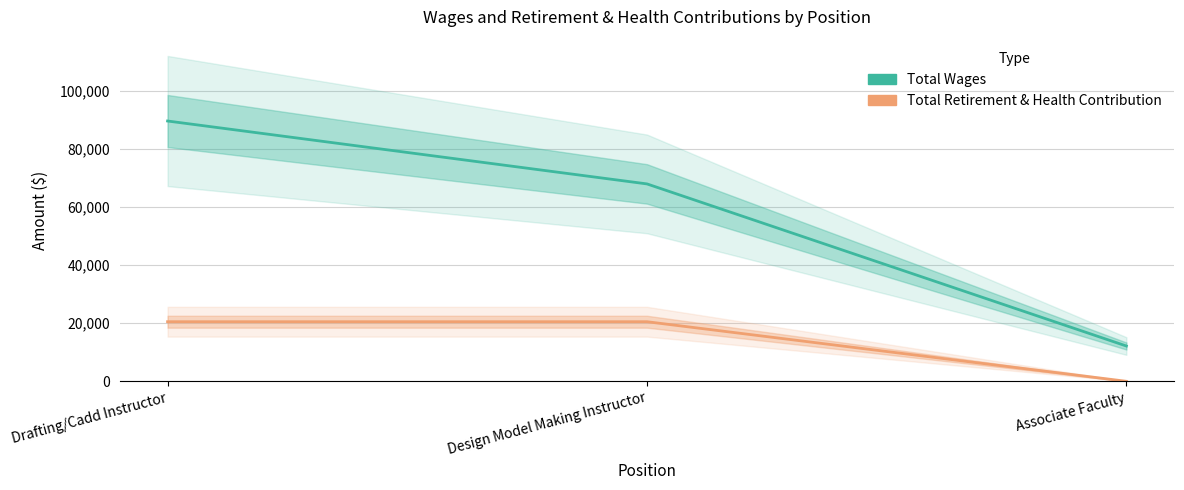

The value of Total Wages at Associate Faculty is 12155. True or false?

True